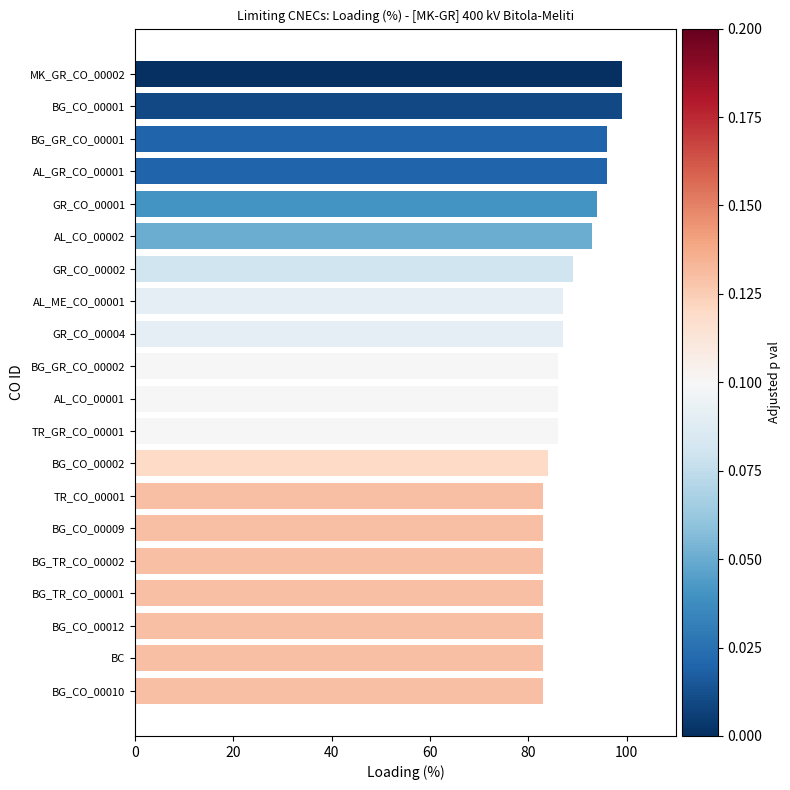

Which has a higher value, BG_GR_CO_00001 or AL_CO_00001?

BG_GR_CO_00001